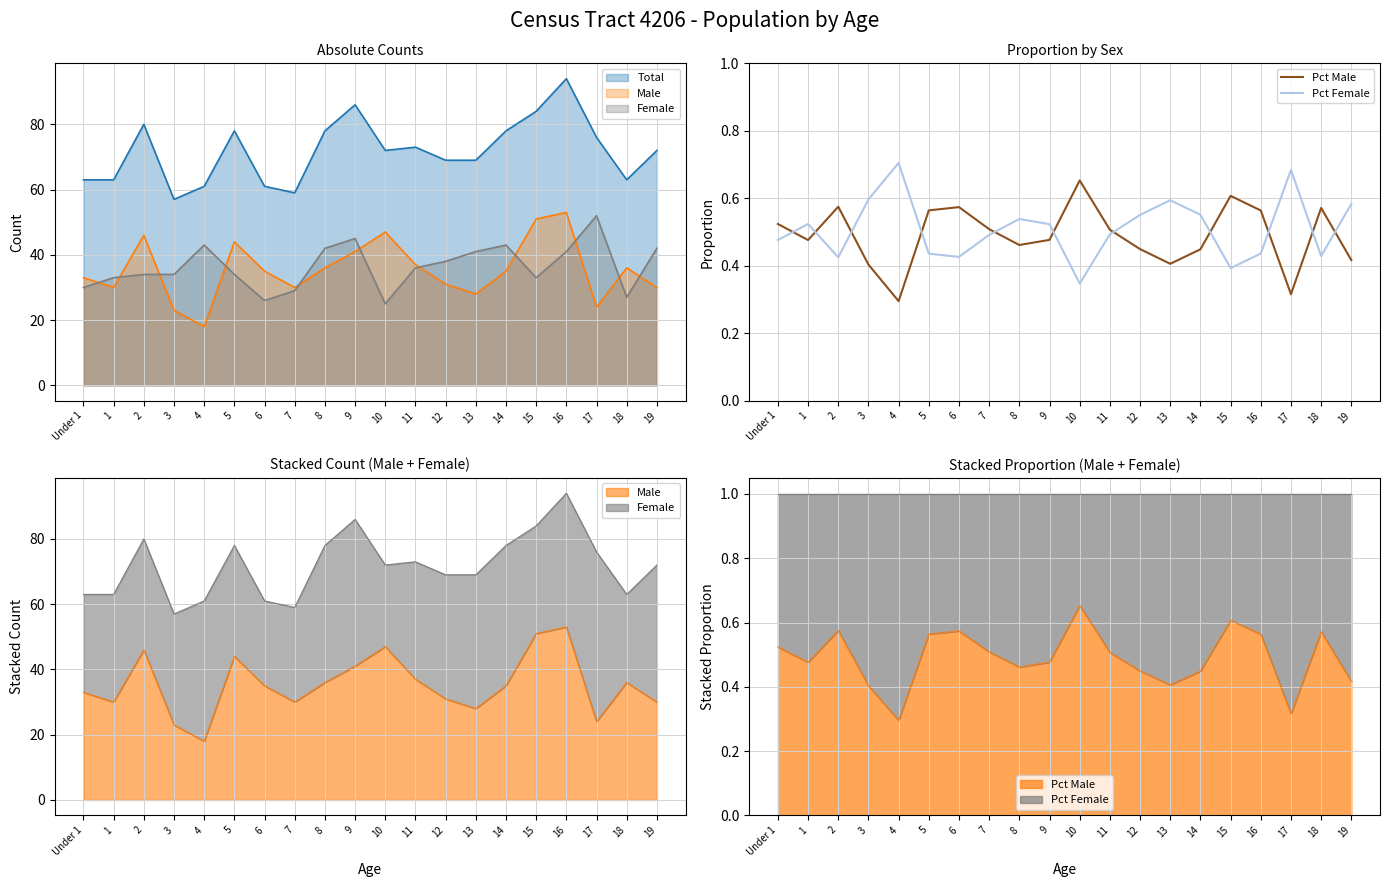

Reading left to right, list all the values displayed in this chart.

Pct Male: 0.5	0.5	0.6	0.4	0.3	0.6	0.6	0.5	0.5	0.5	0.7	0.5	0.4	0.4	0.4	0.6	0.6	0.3	0.6	0.4
Pct Female: 0.5	0.5	0.4	0.6	0.7	0.4	0.4	0.5	0.5	0.5	0.3	0.5	0.6	0.6	0.6	0.4	0.4	0.7	0.4	0.6